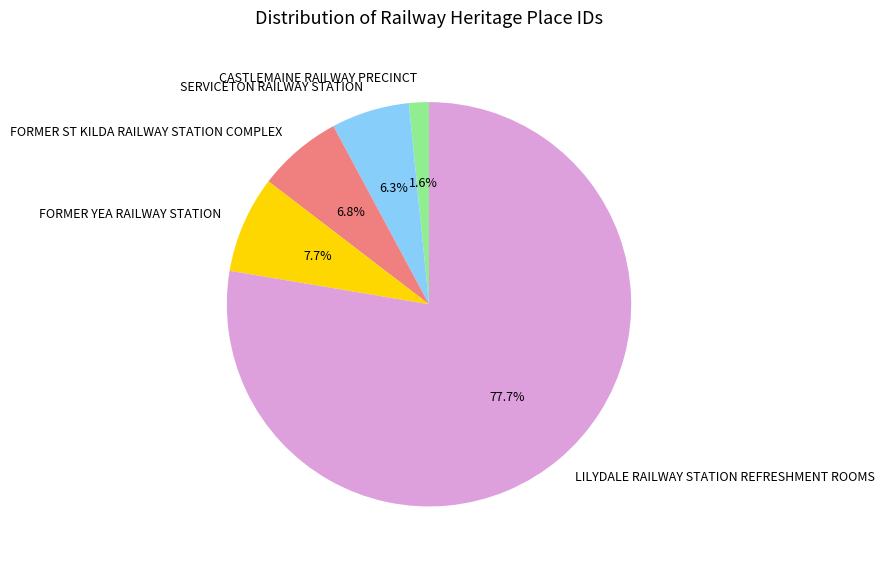

True or false: SERVICETON RAILWAY STATION accounts for 1% of the total.

False